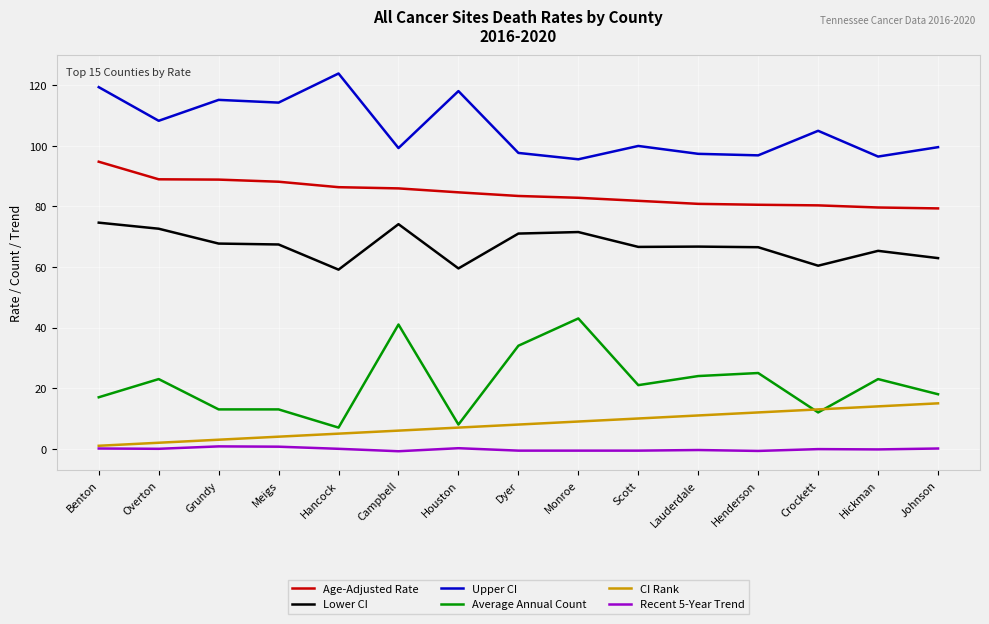

What is the maximum value for CI Rank?

15.0